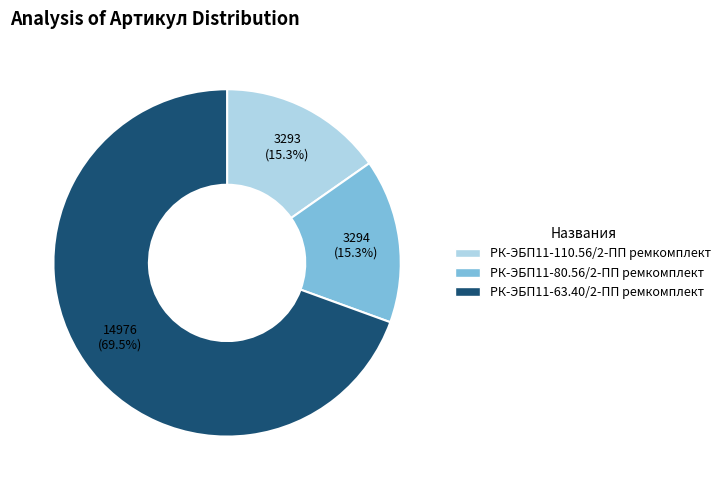

What portion of the pie excludes РК-ЭБП11-110.56/2-ПП ремкомплект?

84.7%